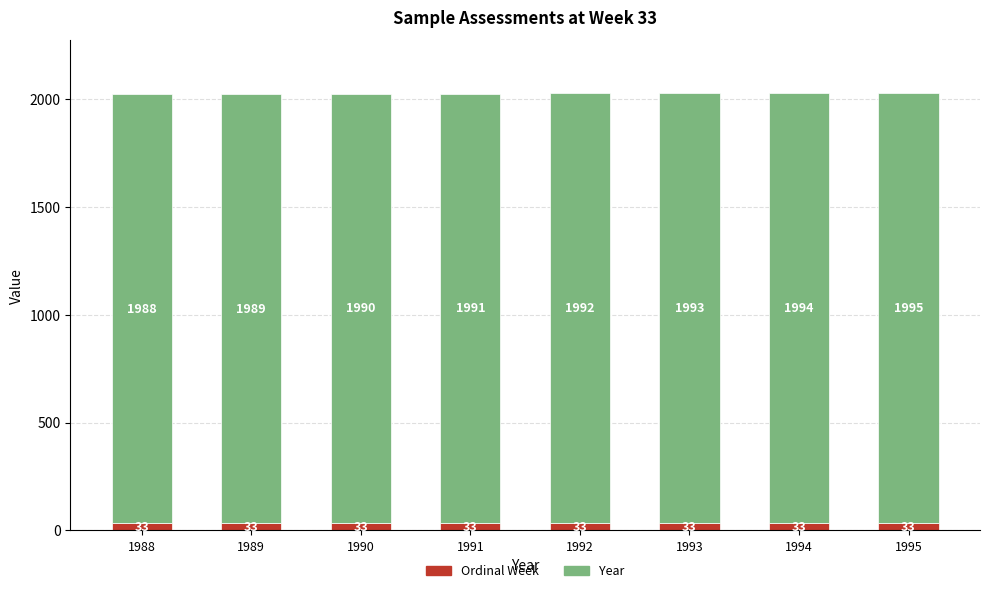

What is the maximum value for Ordinal Week?

33